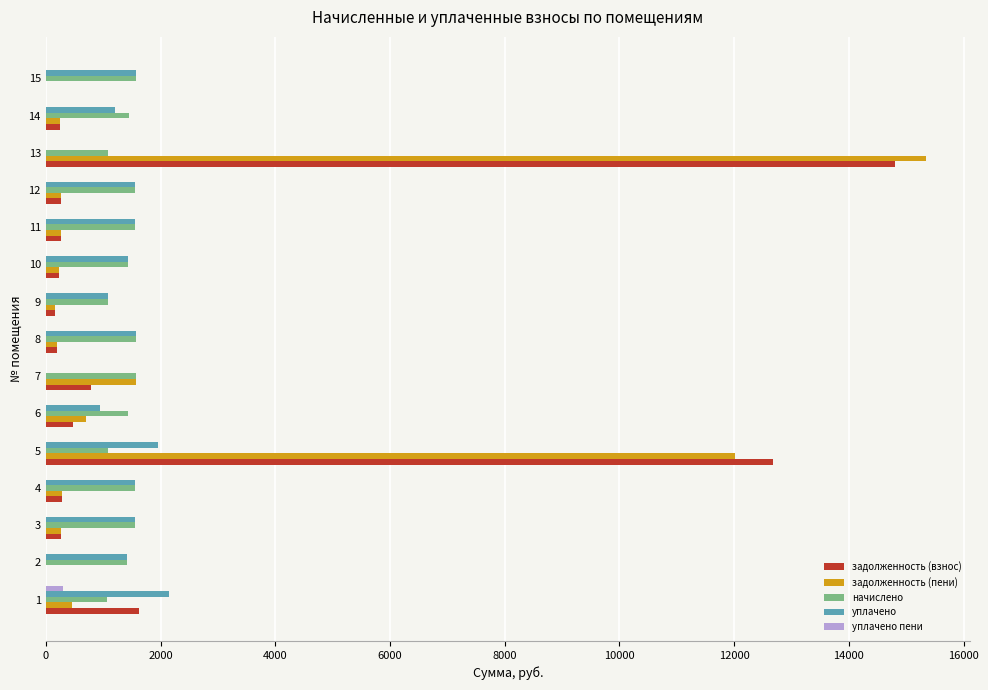

Count the number of data series in this chart.

5